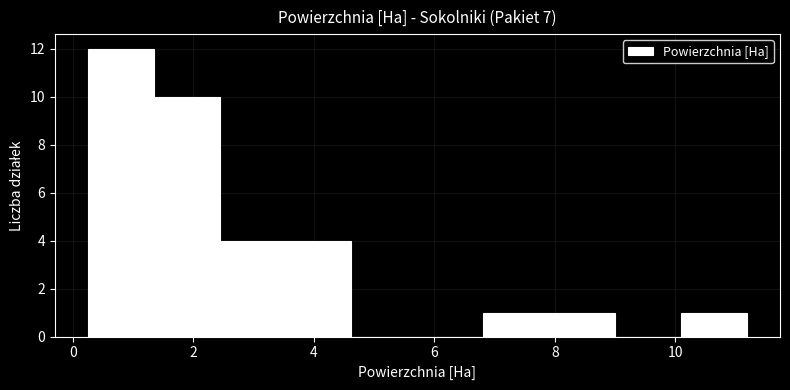

Reading left to right, list every bar in this chart as the range it spans on the x-axis followed by its height. Neither the bar edges nor the heights are printed on the chart, so give them approximately, as read against the axes.

0.2 to 1.4: 12
1.4 to 2.4: 10
2.4 to 3.6: 4
3.6 to 4.6: 4
4.6 to 5.8: 0
5.8 to 6.8: 0
6.8 to 8.0: 1
8.0 to 9.0: 1
9.0 to 10.0: 0
10.0 to 11.2: 1